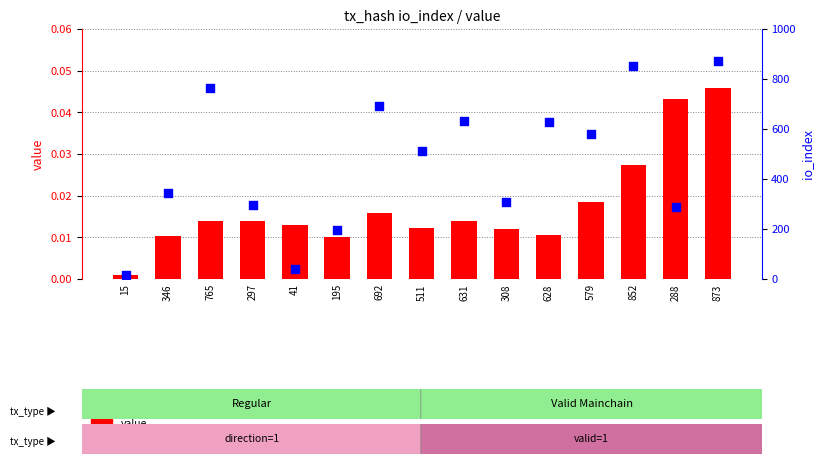

Is the value of io_index at 511 greater than the value of value at 692?

Yes